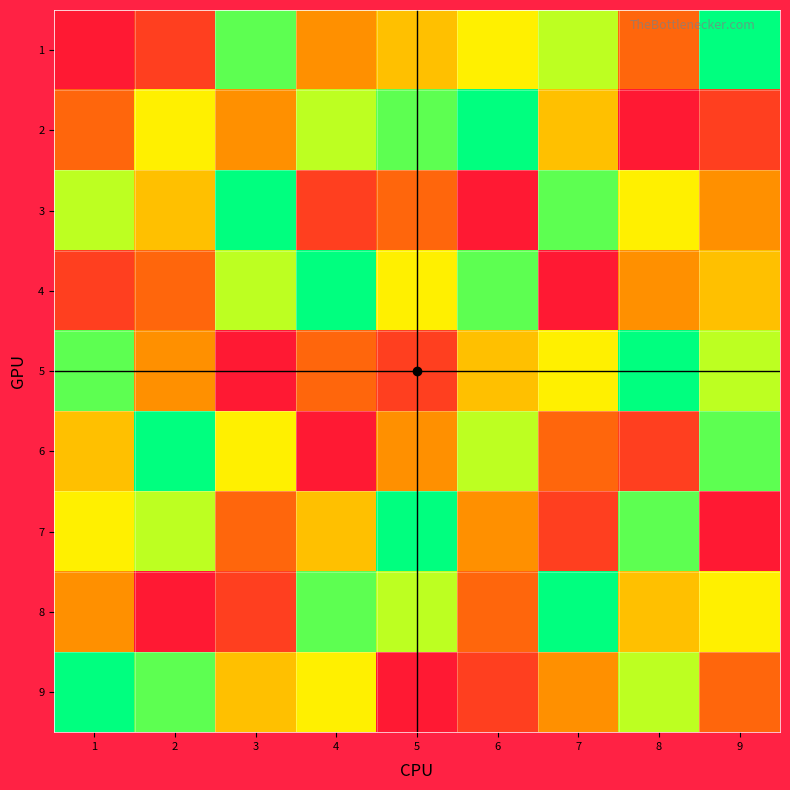

Reading left to right, transcribe all the data shown in this chart.

1: 1=1	2=2	3=8	4=4	5=5	6=6	7=7	8=3	9=9
2: 1=3	2=6	3=4	4=7	5=8	6=9	7=5	8=1	9=2
3: 1=7	2=5	3=9	4=2	5=3	6=1	7=8	8=6	9=4
4: 1=2	2=3	3=7	4=9	5=6	6=8	7=1	8=4	9=5
5: 1=8	2=4	3=1	4=3	5=2	6=5	7=6	8=9	9=7
6: 1=5	2=9	3=6	4=1	5=4	6=7	7=3	8=2	9=8
7: 1=6	2=7	3=3	4=5	5=9	6=4	7=2	8=8	9=1
8: 1=4	2=1	3=2	4=8	5=7	6=3	7=9	8=5	9=6
9: 1=9	2=8	3=5	4=6	5=1	6=2	7=4	8=7	9=3